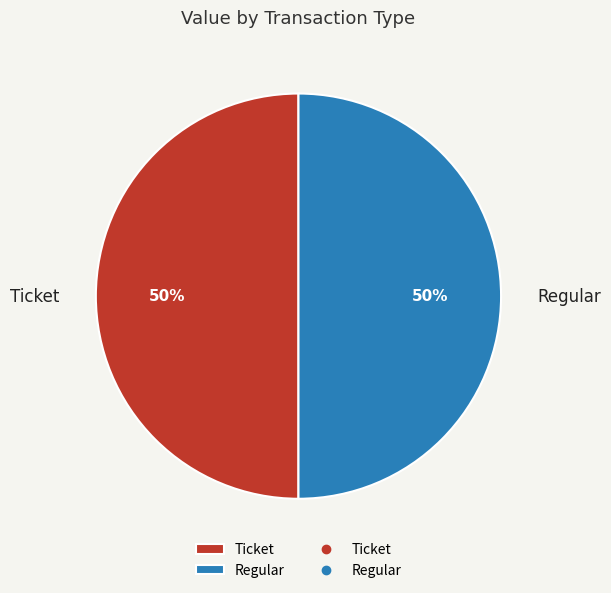

To the nearest percent, what is the difference between the largest and smallest slice percentages?

0%